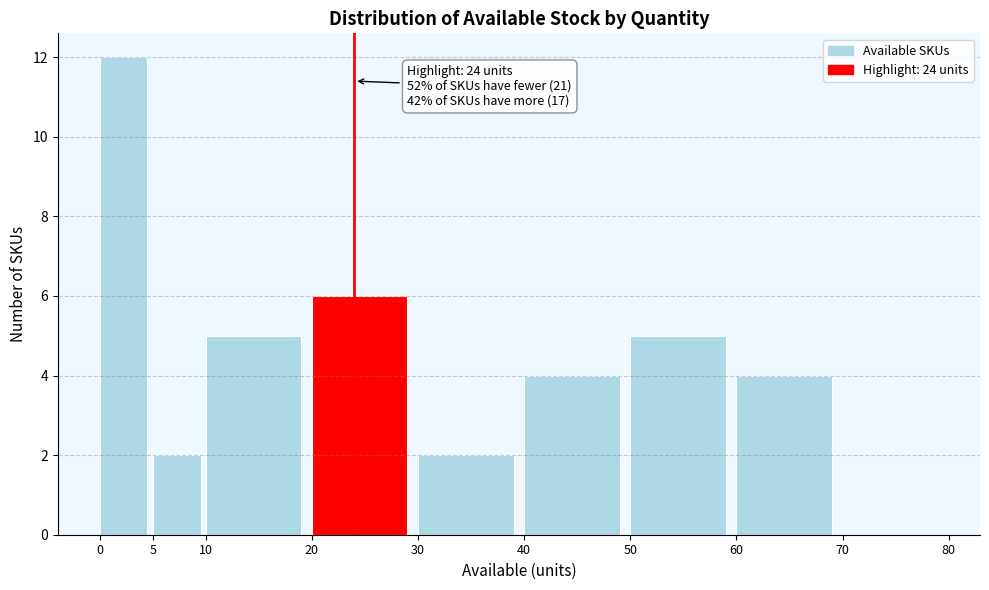

Over which range of the x-axis is the bar tallest?

0 to 5